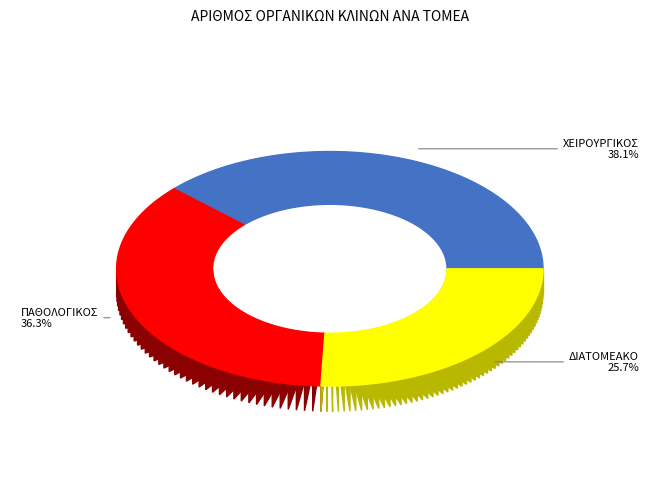

To the nearest percent, what is the average slice percentage?

33%